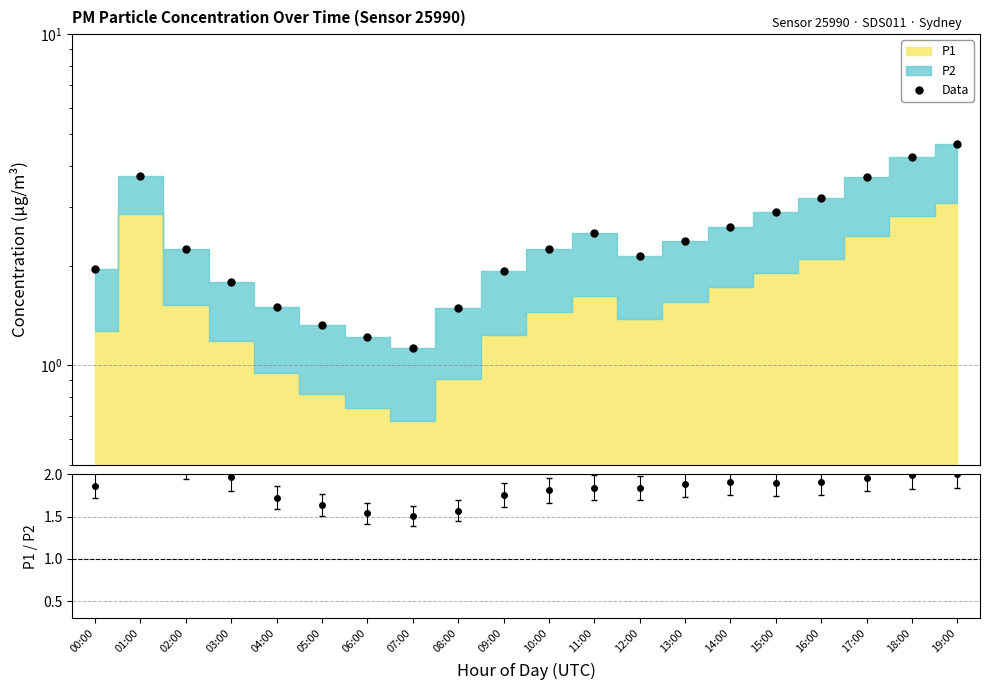

At which category does the chart reach its peak across all series?

19:00